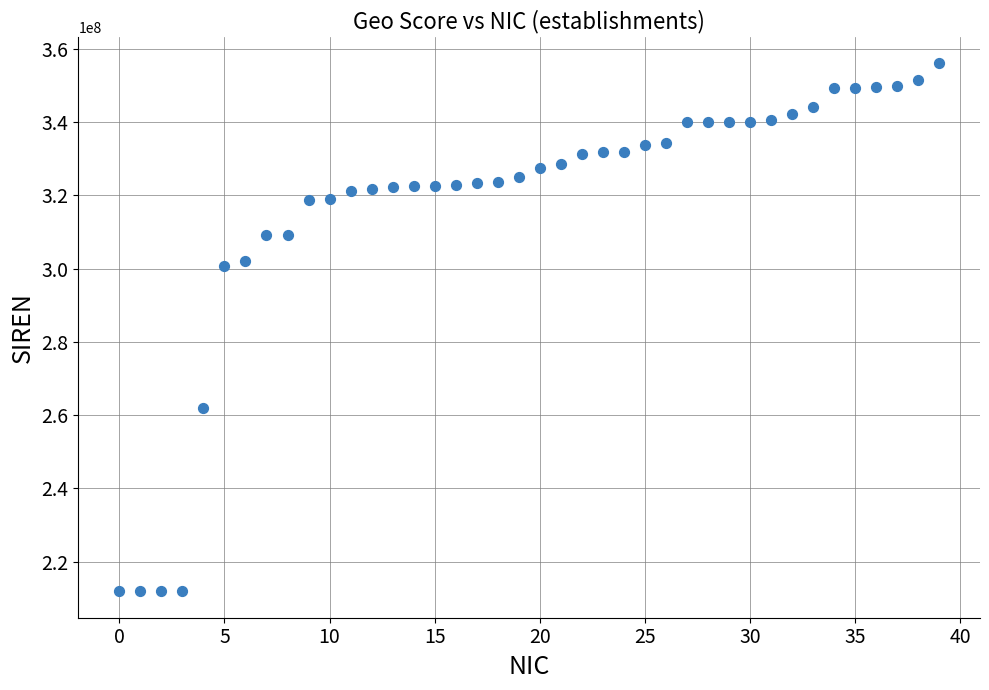

What is the range of Y values (max minus min)?

144093940